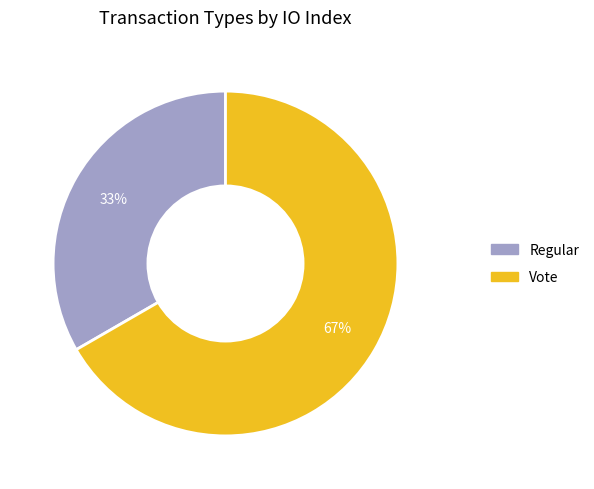

Between Vote and Regular, which is larger?

Vote